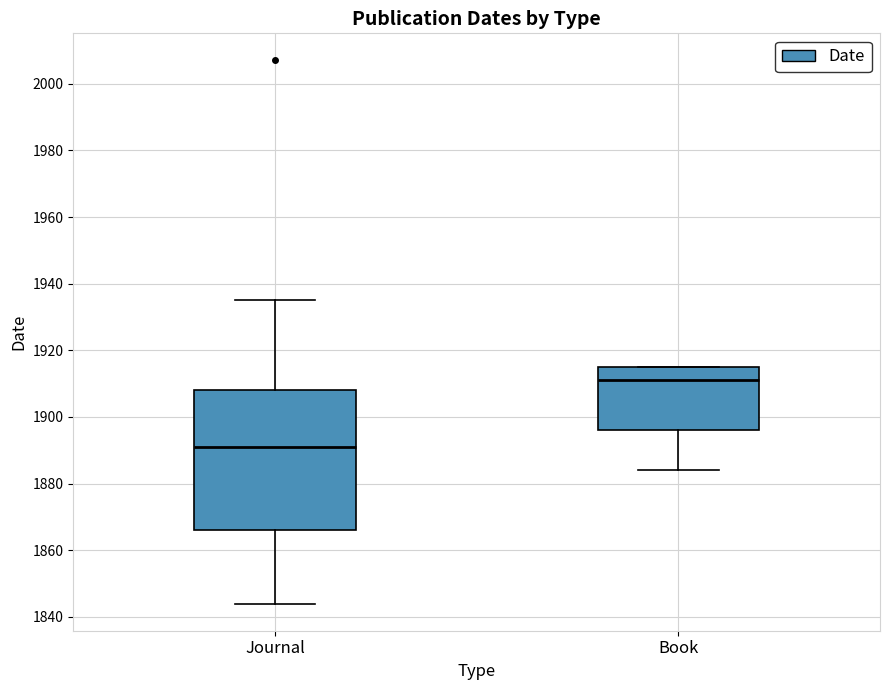

Reading left to right, transcribe this box plot: for each box, give where its median line is, the range the box spans, and where its two whiskers end, as read against the y-axis. The values are not printed on the chart, so give them approximately, as read against the axis.

Journal: median 1892, box 1866 to 1908, whiskers 1844 to 1936
Book: median 1912, box 1896 to 1916, whiskers 1884 to 1916